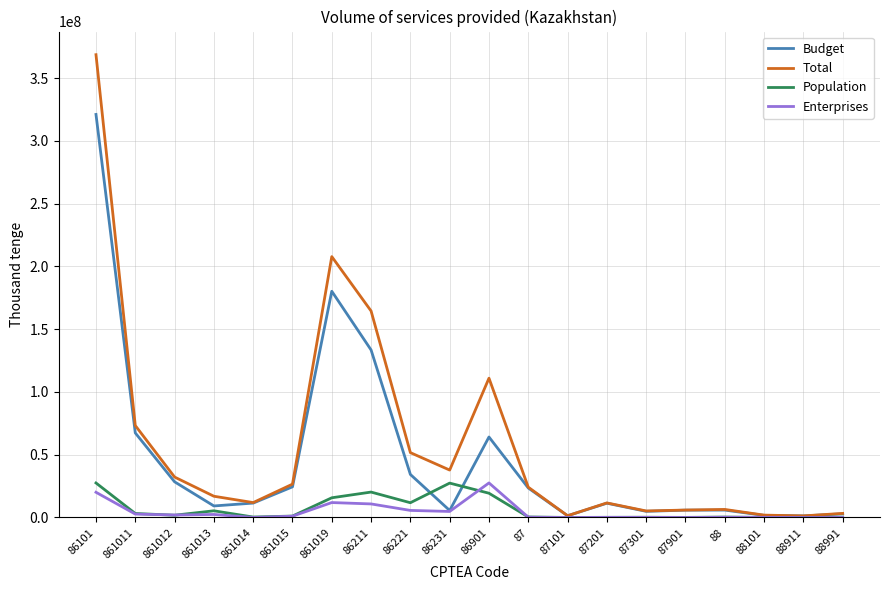

Which series has the widest spread of values?

Total